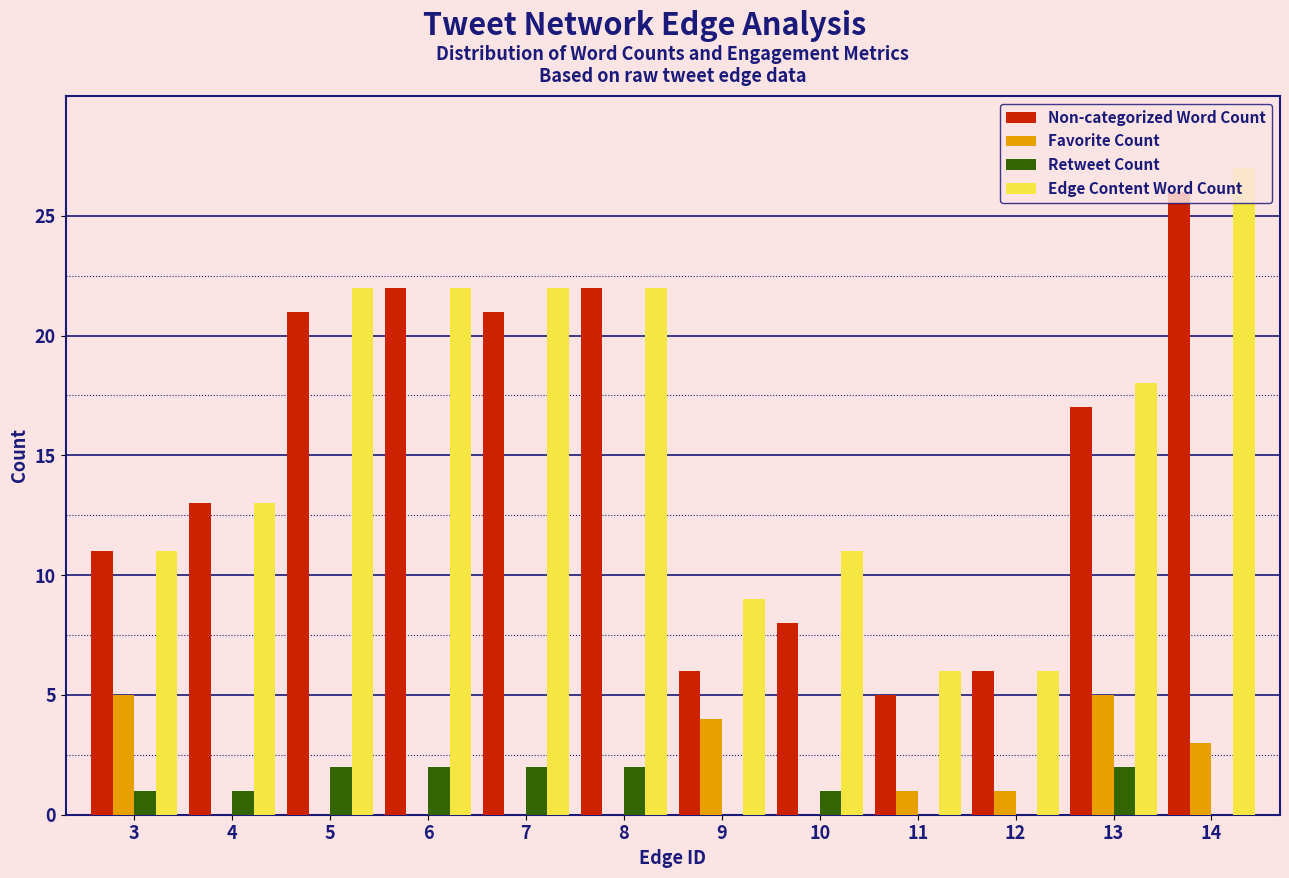

What is the maximum value shown in the chart?

27